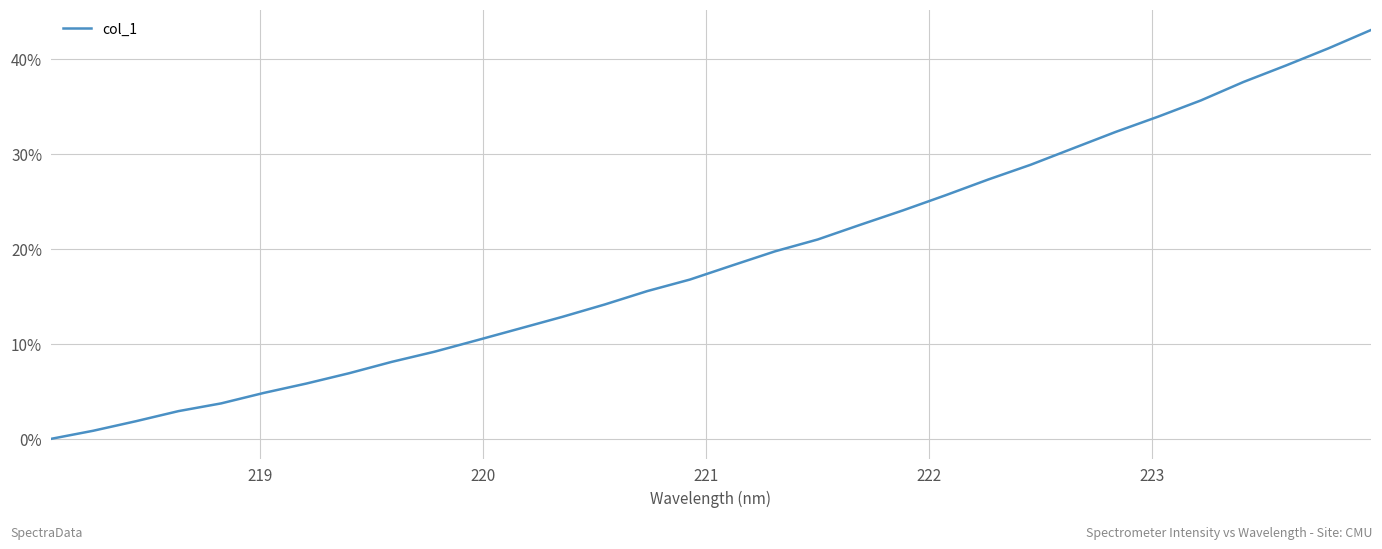

How many lines are shown in the chart?

1